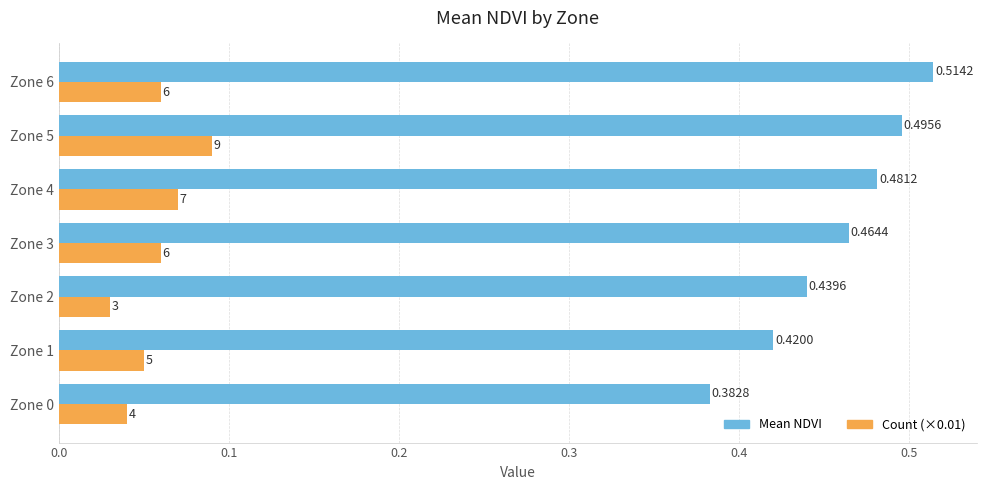

Between Zone 4 and Zone 6, which series saw the biggest shift?

Mean NDVI